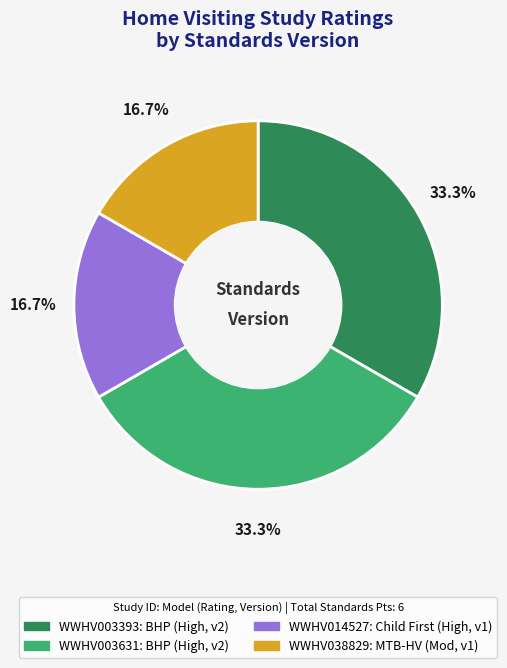

To the nearest percent, what is the difference between the largest and smallest slice percentages?

17%